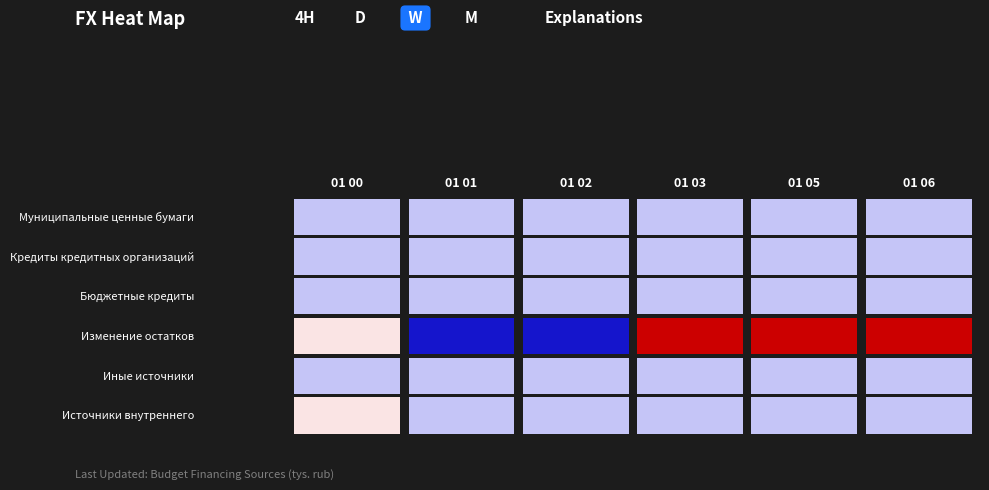

At how many categories does at least one series exceed 8719?

3